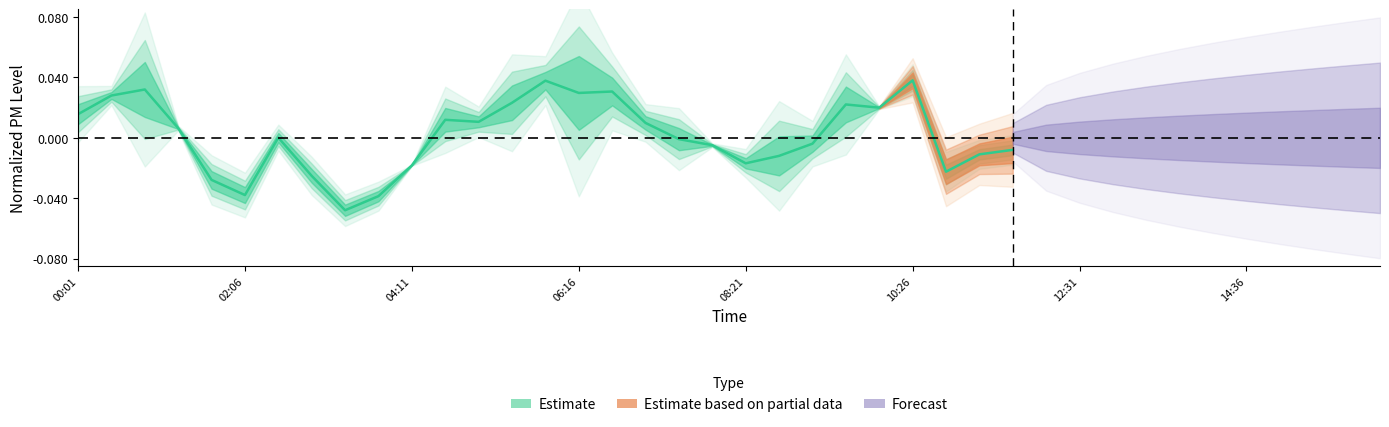

How many points are lower than both their immediate neighbors (excluding endpoints)?

7